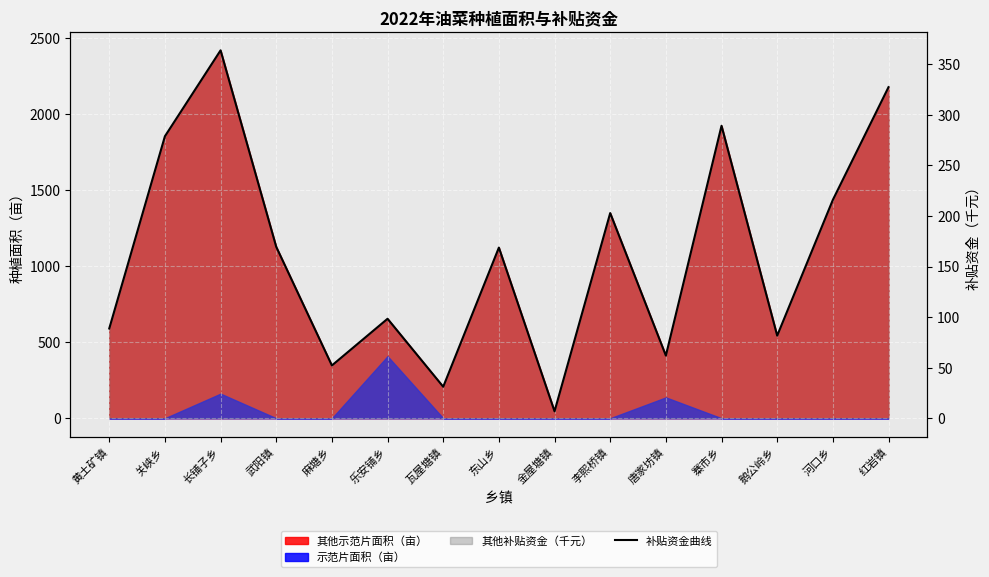

Which label corresponds to the smallest value in the chart?

金屋塘镇